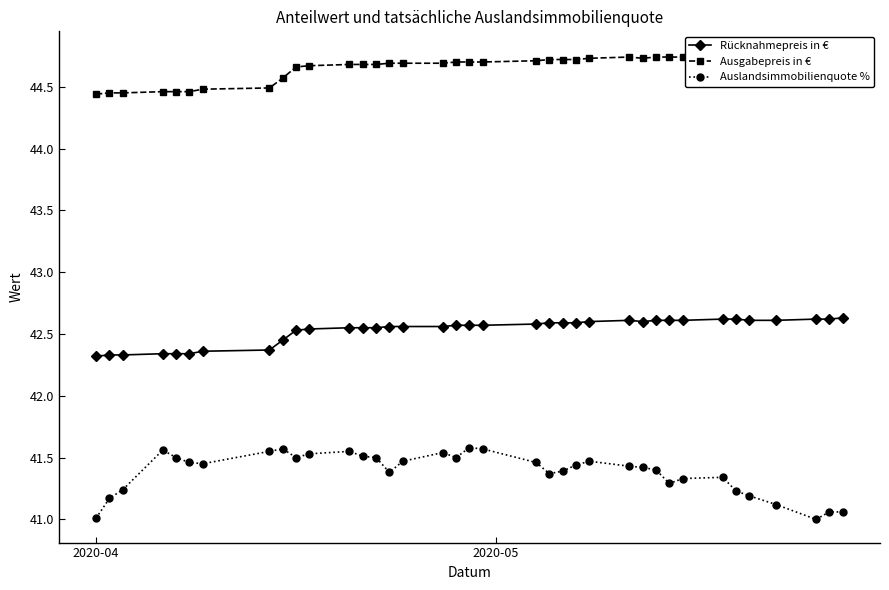

In Auslandsimmobilienquote %, how many points are higher than both neighbors (excluding endpoints)?

7